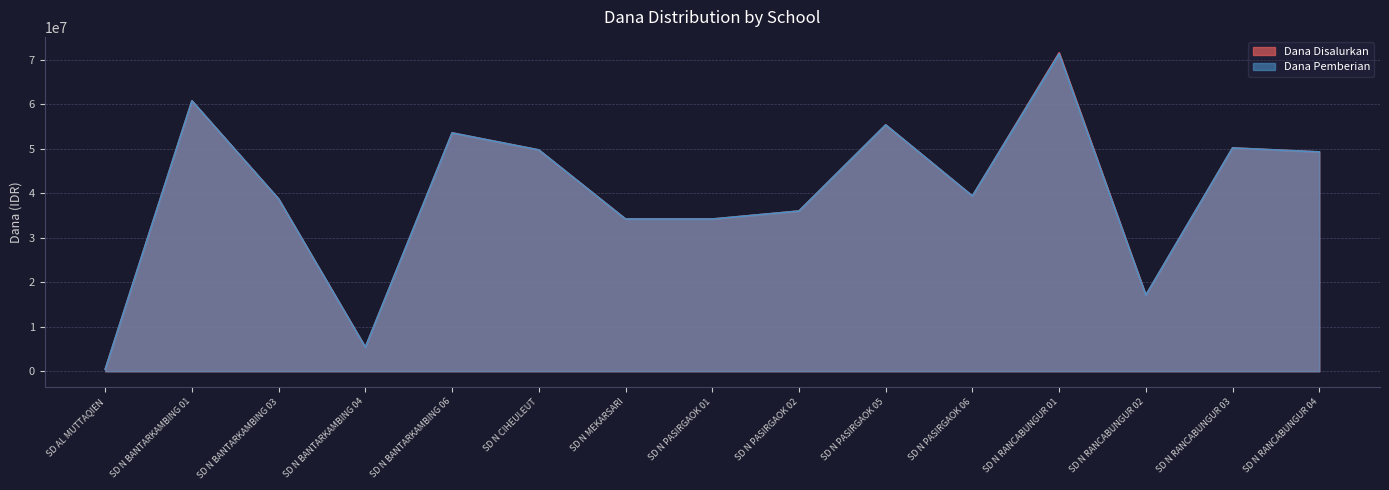

Rank the series by their average value, from lowest to highest.

Dana Pemberian, Dana Disalurkan